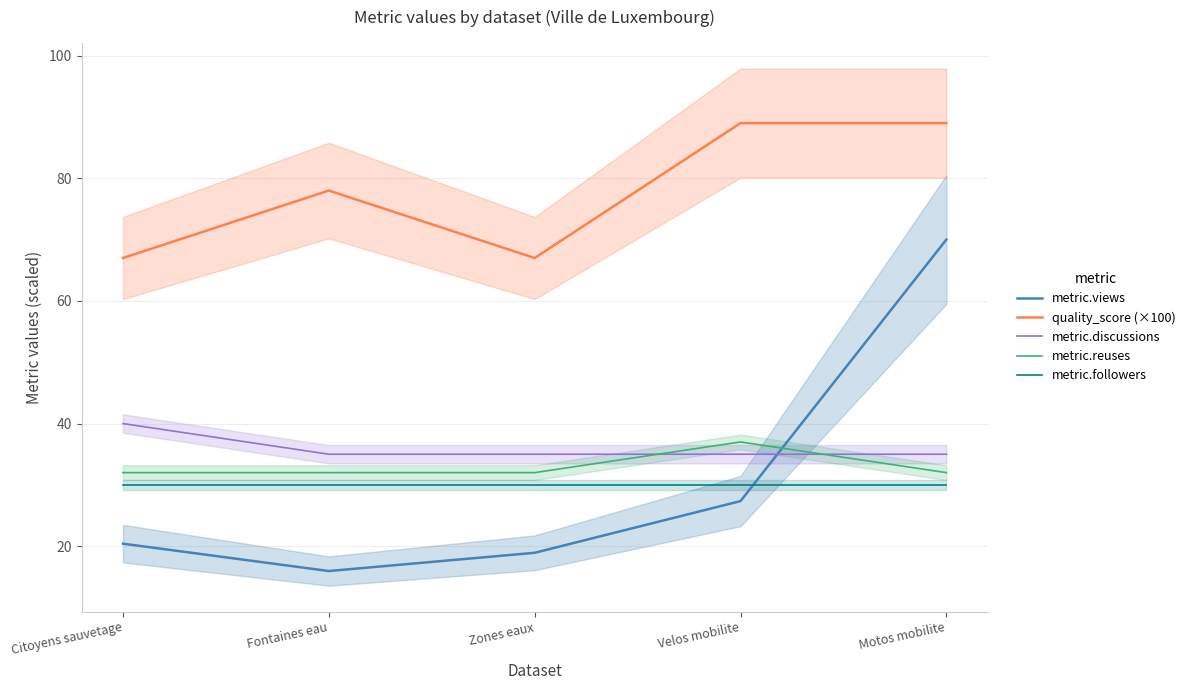

At which category does quality_score (×100) reach its first local valley?

Zones eaux